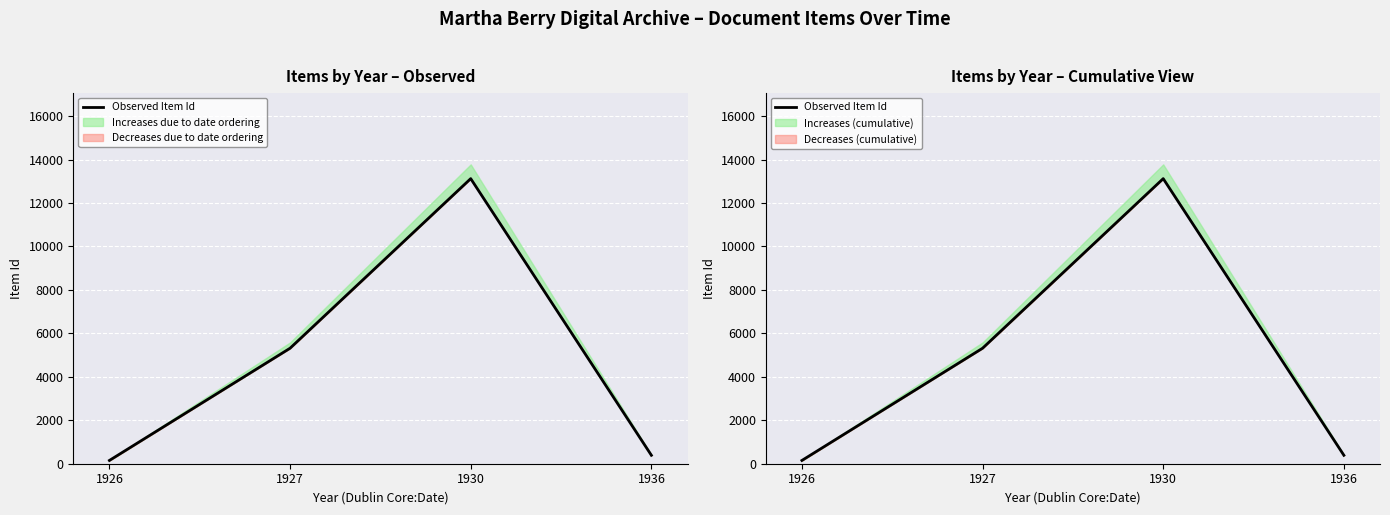

What is the minimum value shown in the chart?

151